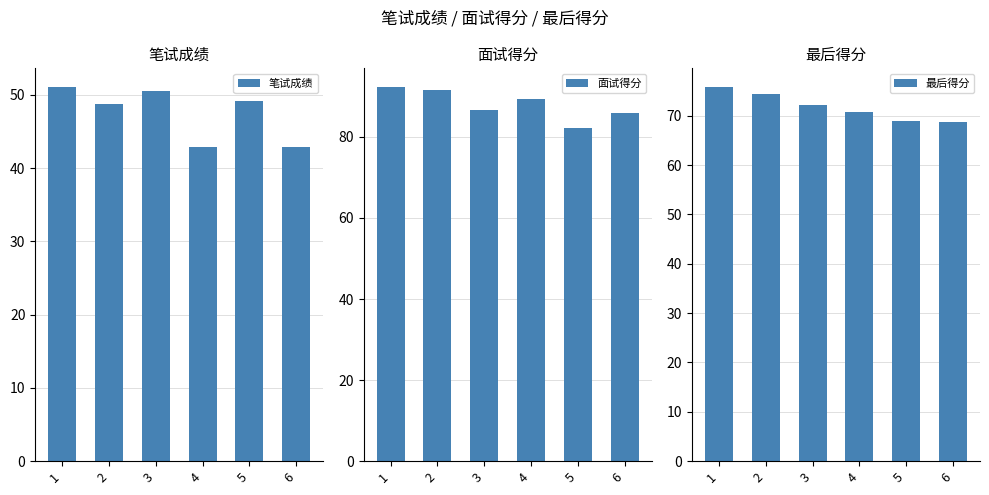

Which has a higher value, 3 or 2?

3